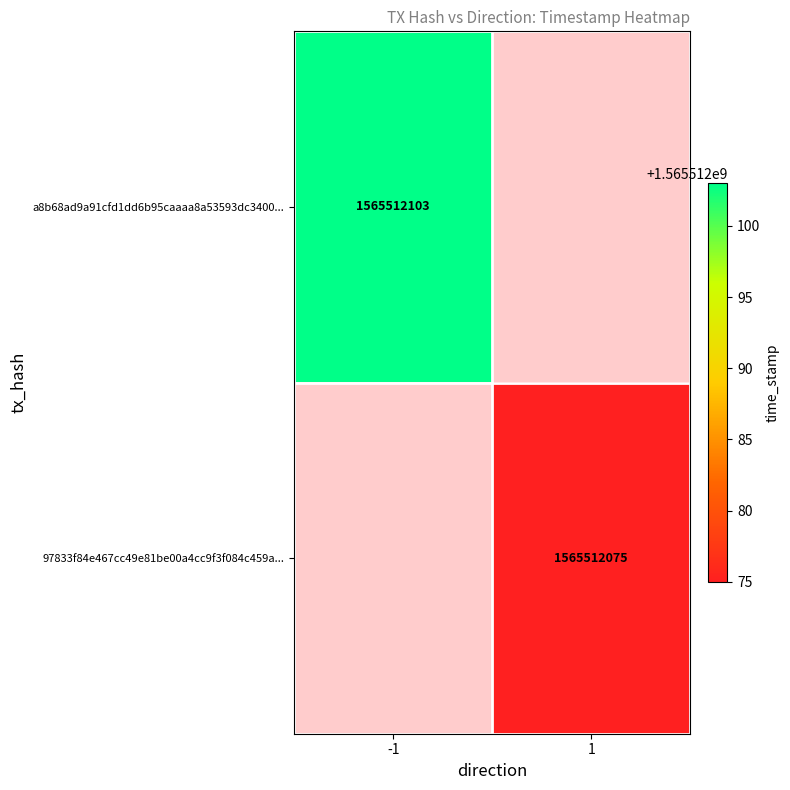

The value of 97833f84e467cc49e81be00a4cc9f3f084c459a at 1 is 2489969767. True or false?

False